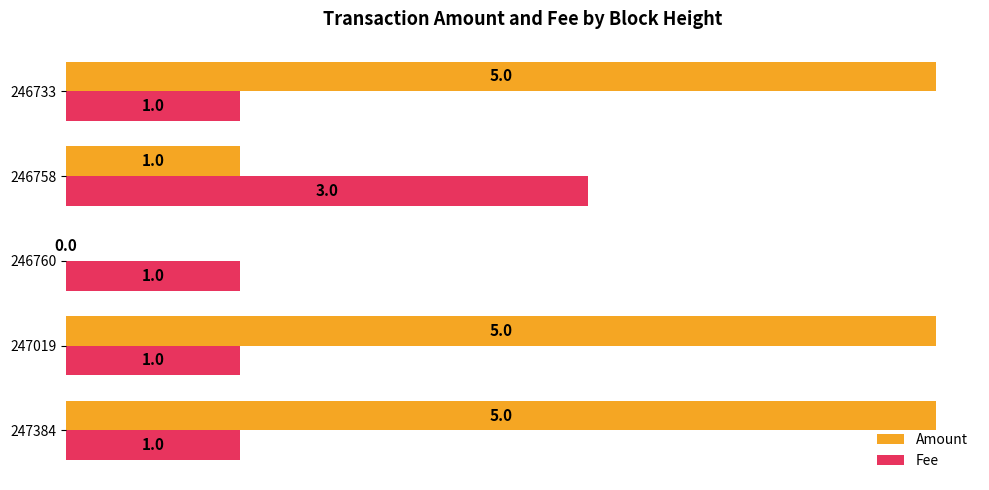

True or false: Amount has a value of 8 at 247019.

False